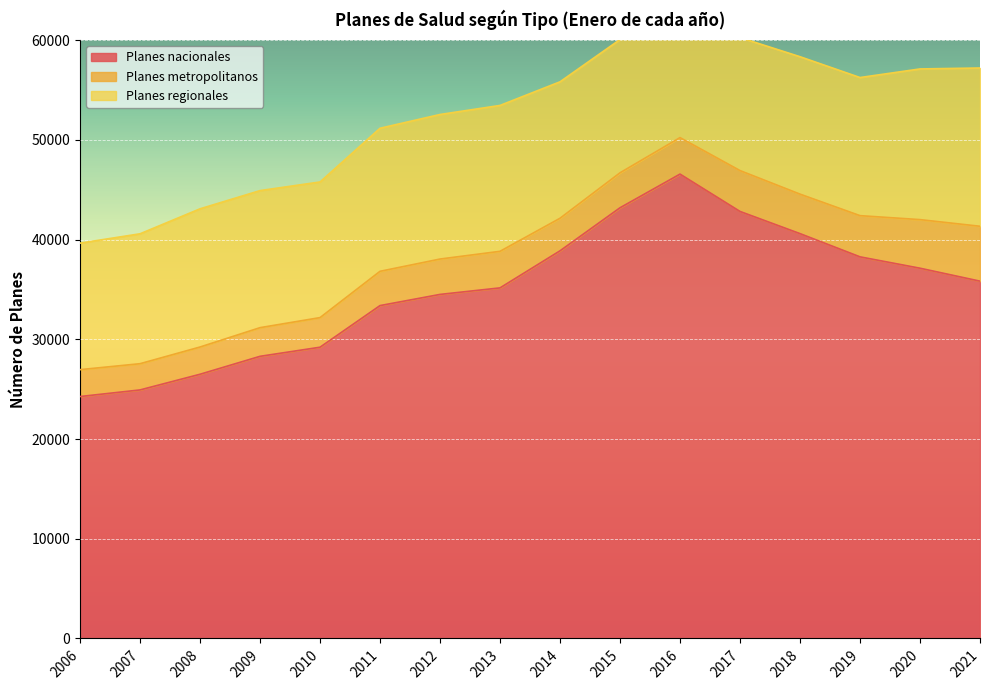

True or false: Planes metropolitanos and Planes regionales cross at least once.

False